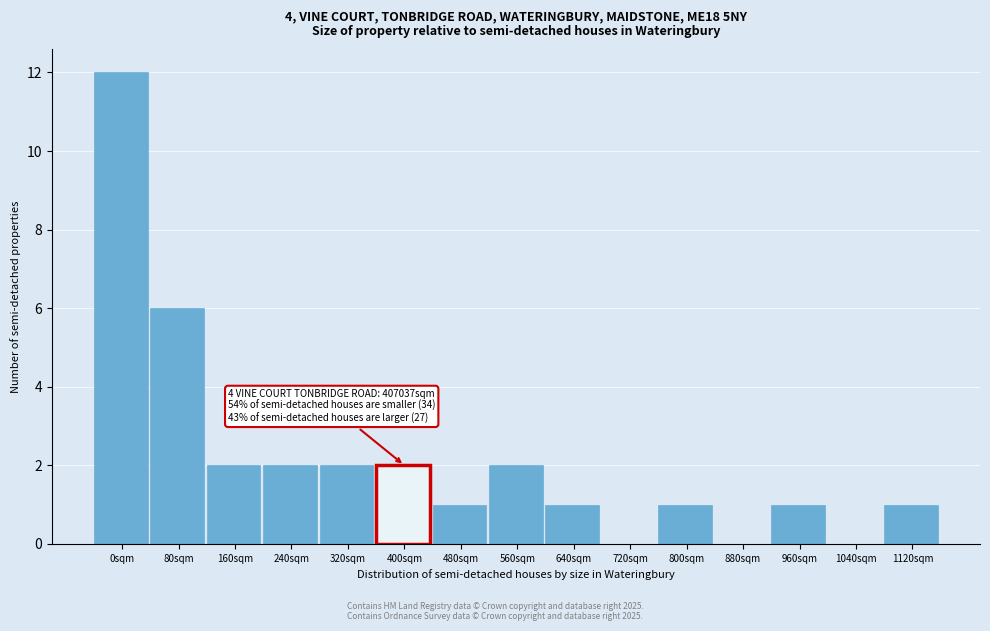

Reading left to right, list all the values displayed in this chart.

0sqm=12	80sqm=6	160sqm=2	240sqm=2	320sqm=2	400sqm=2	480sqm=1	560sqm=2	640sqm=1	720sqm=0	800sqm=1	880sqm=0	960sqm=1	1040sqm=0	1120sqm=1